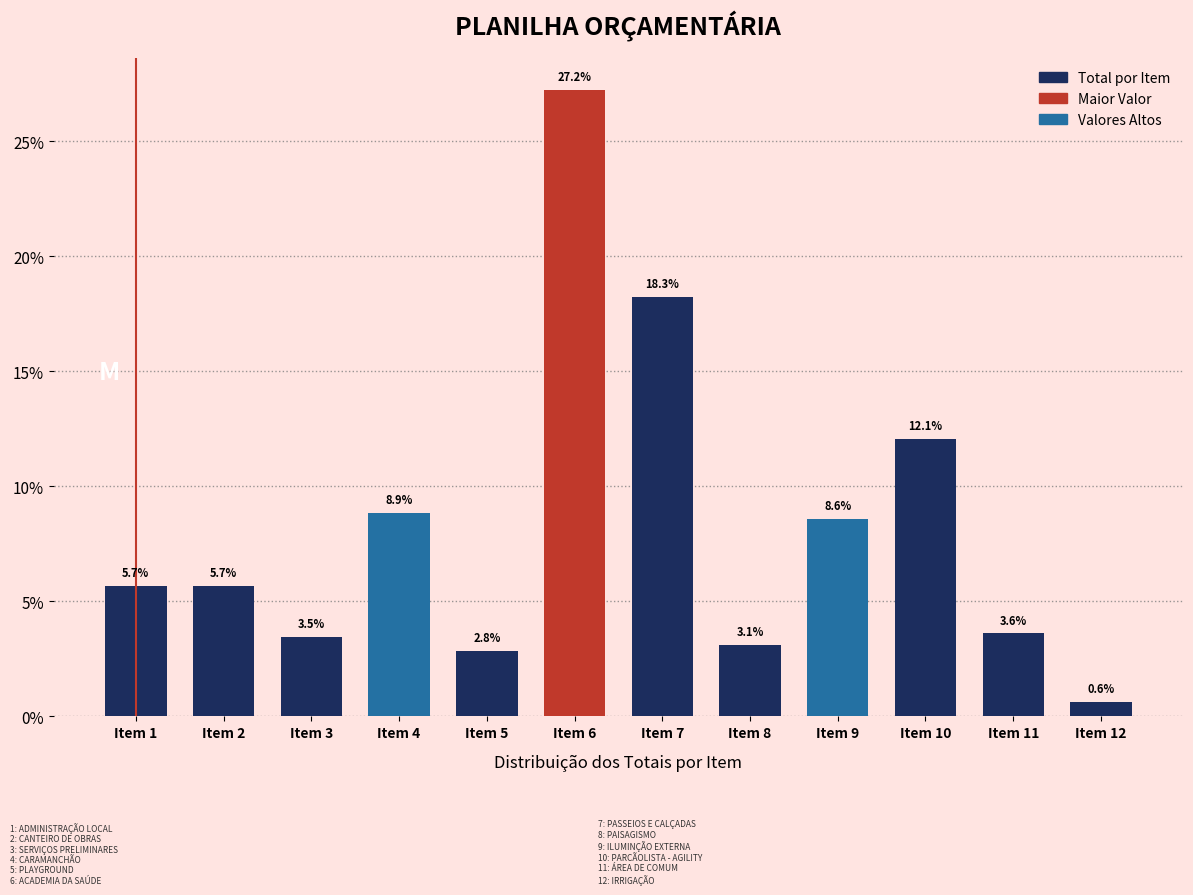

Reading right to left, what are all the values shown in this chart?

0.6	3.6	12.1	8.6	3.1	18.3	27.2	2.8	8.9	3.5	5.7	5.7